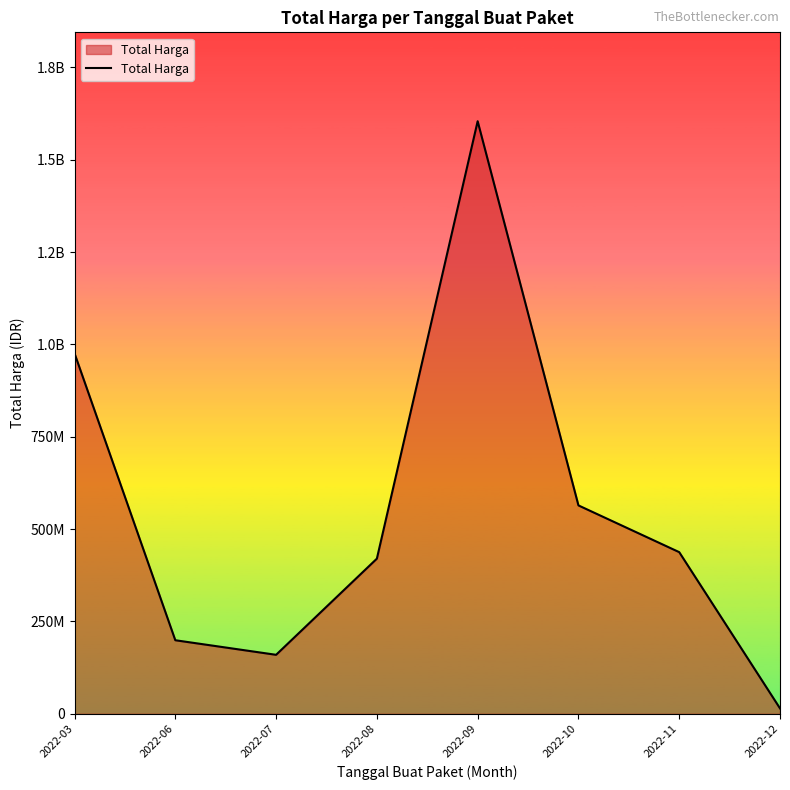

Which category has the lowest value across all series?

2022-12